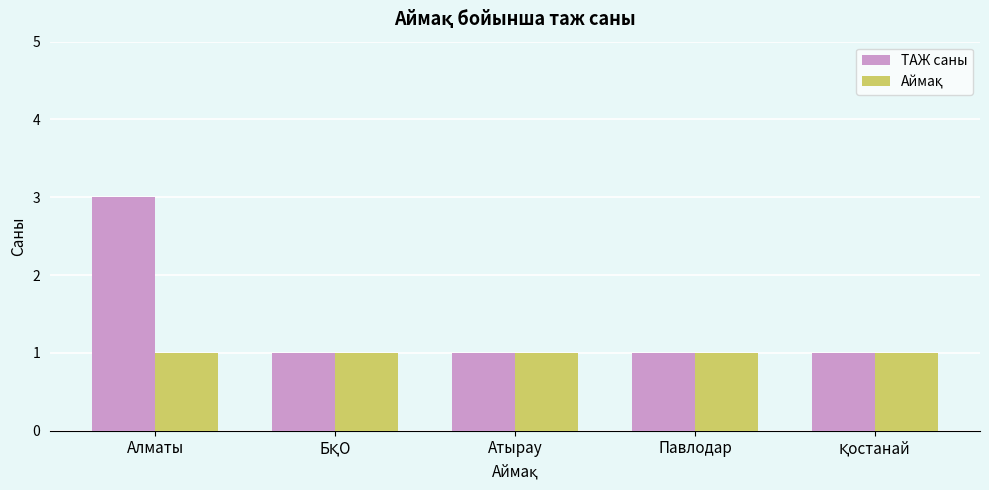

Which label corresponds to the largest value in the chart?

Алматы